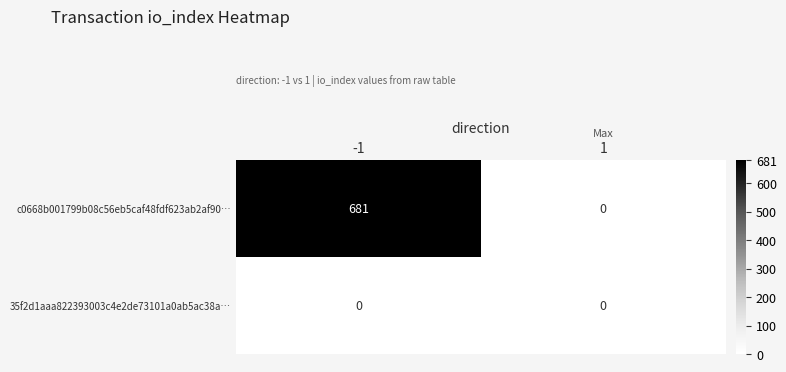

List the series in order of their overall mean, highest first.

c0668b001799b08c56eb5caf48fdf623ab2af90…, 35f2d1aaa822393003c4e2de73101a0ab5ac38a…